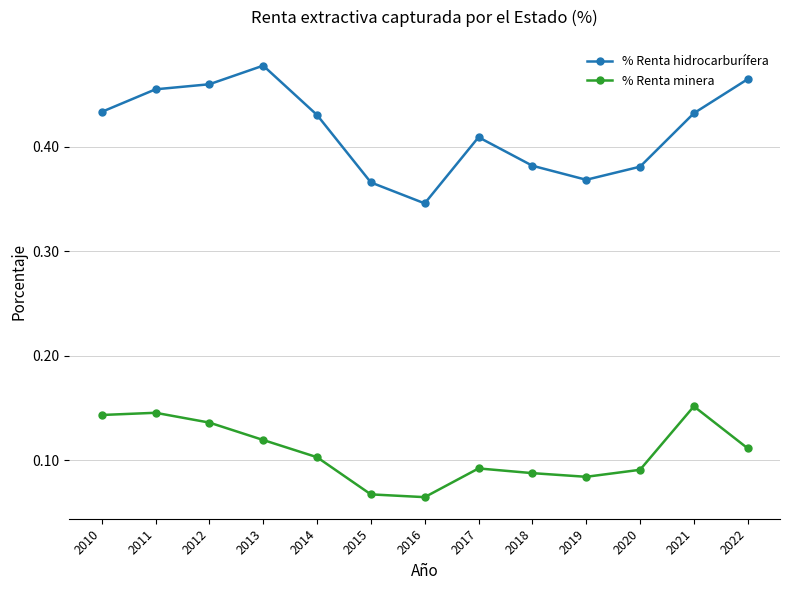

Which series changed the most between 2011 and 2017?

% Renta minera